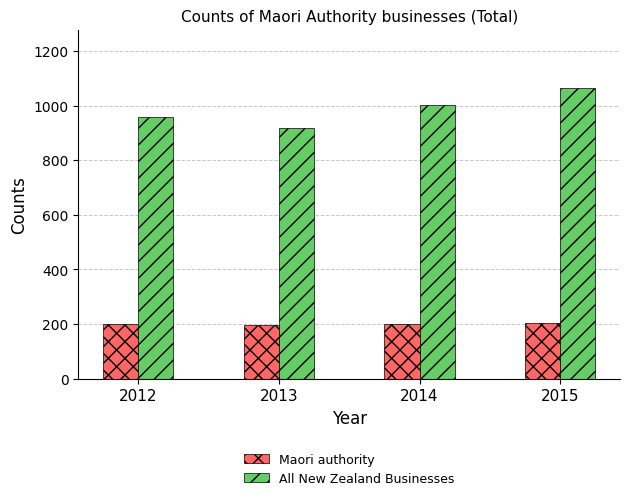

What is the difference between the All New Zealand Businesses values at 2015 and 2012?

108